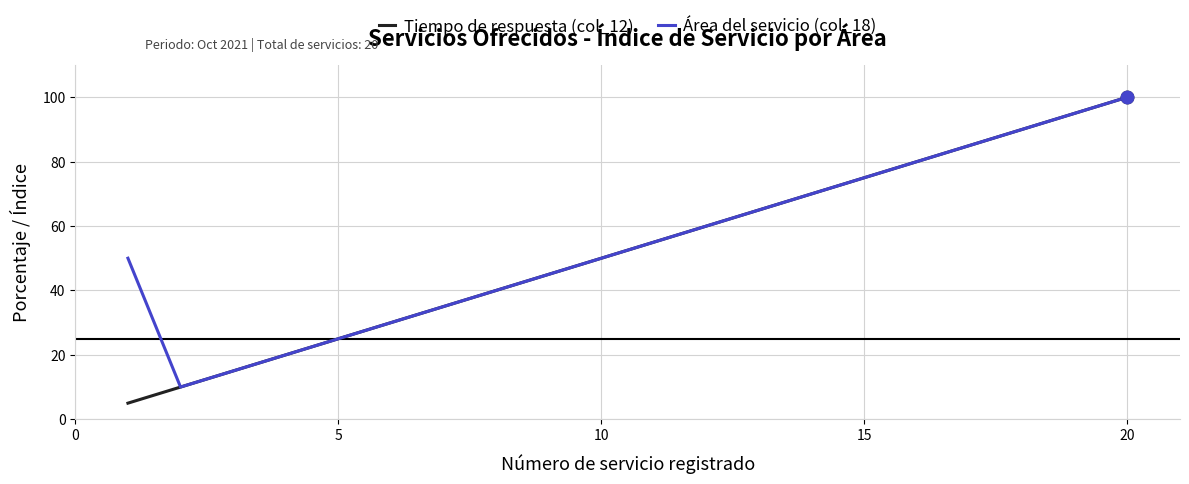

Which series has the widest spread of values?

Tiempo de respuesta (col_12)